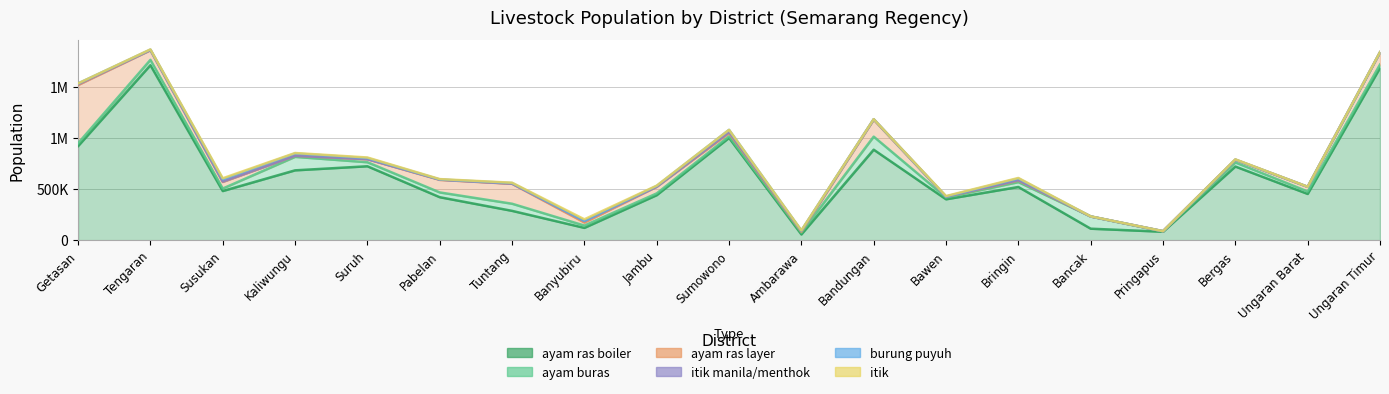

What is the difference between the maximum and minimum values in the ayam ras boiler series?

1655200